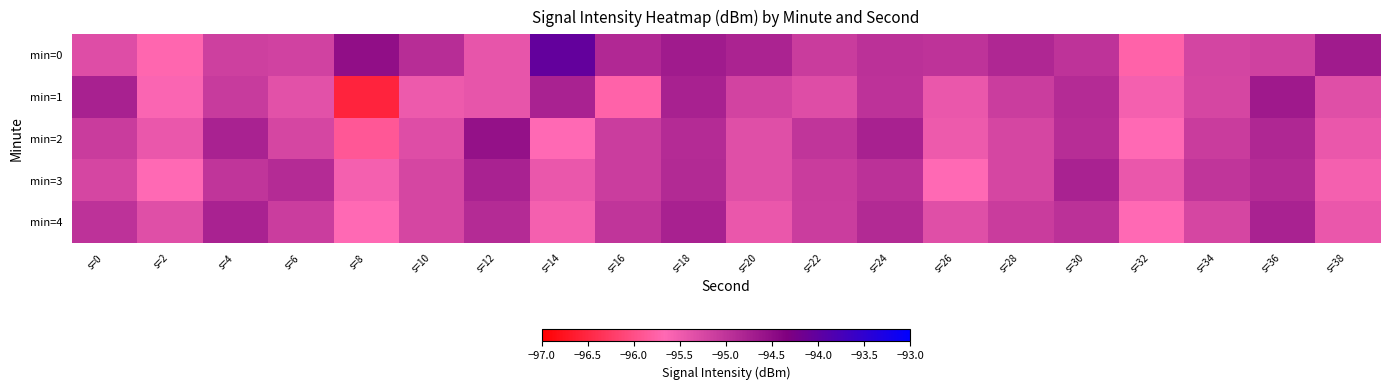

What is the smallest value displayed?

-96.5